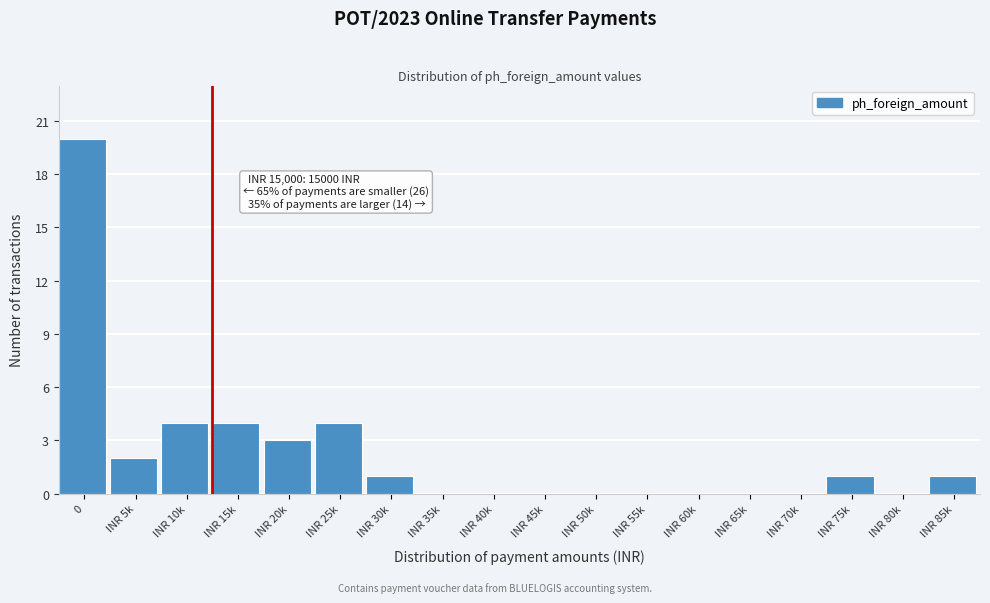

Reading left to right, list all the values displayed in this chart.

0=20	INR 5k=2	INR 10k=4	INR 15k=4	INR 20k=3	INR 25k=4	INR 30k=1	INR 35k=0	INR 40k=0	INR 45k=0	INR 50k=0	INR 55k=0	INR 60k=0	INR 65k=0	INR 70k=0	INR 75k=1	INR 80k=0	INR 85k=1